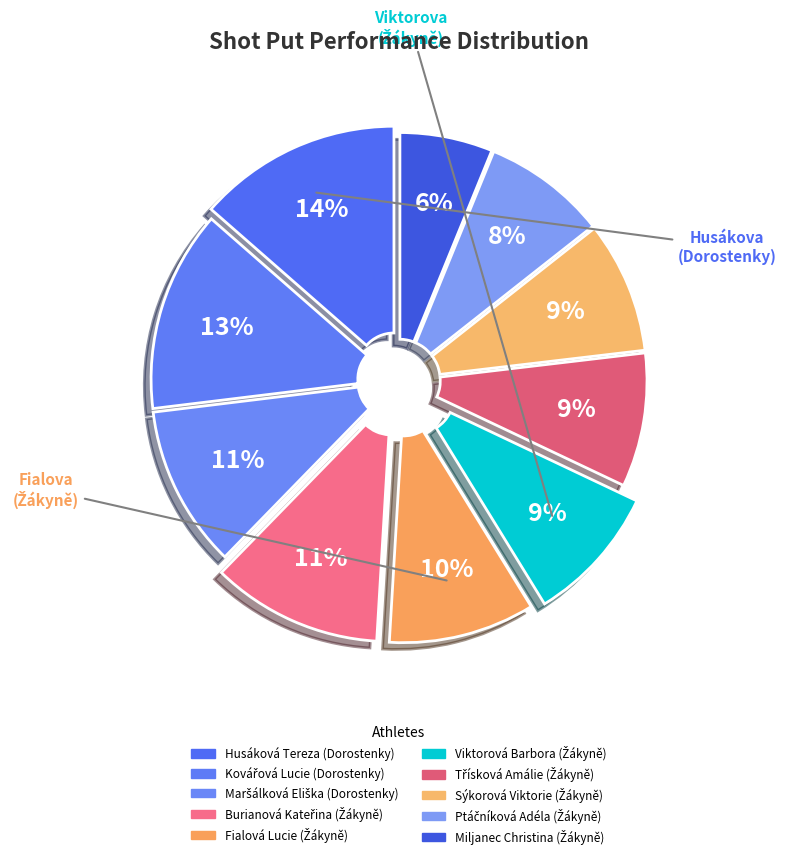

How many segments does this pie chart have?

10